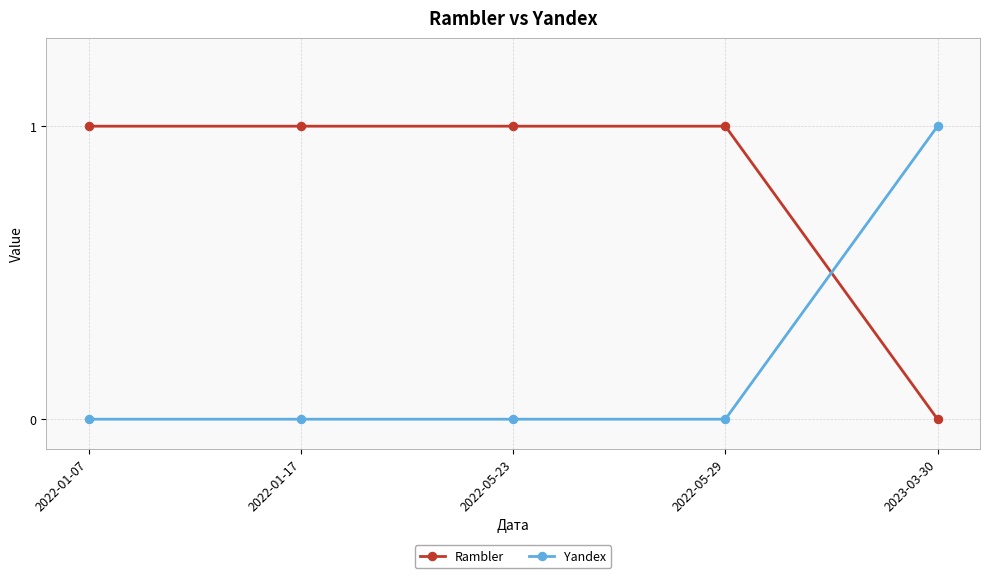

What is the difference between the maximum and second lowest values in the Yandex series?

1